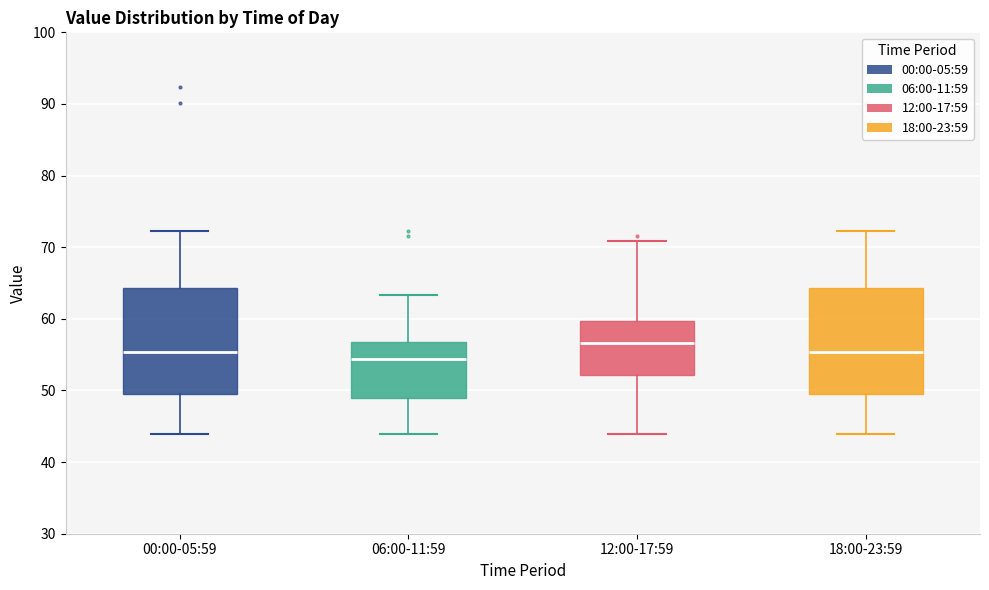

Reading left to right, read every box against the y-axis: the position of its median line, the range the box covers, and the ends of its whiskers. The values are not printed on the chart, so give them approximately, as read against the axis.

00:00-05:59: median 55, box 49 to 64, whiskers 44 to 72
06:00-11:59: median 54, box 49 to 57, whiskers 44 to 63
12:00-17:59: median 57, box 52 to 60, whiskers 44 to 71
18:00-23:59: median 55, box 49 to 64, whiskers 44 to 72